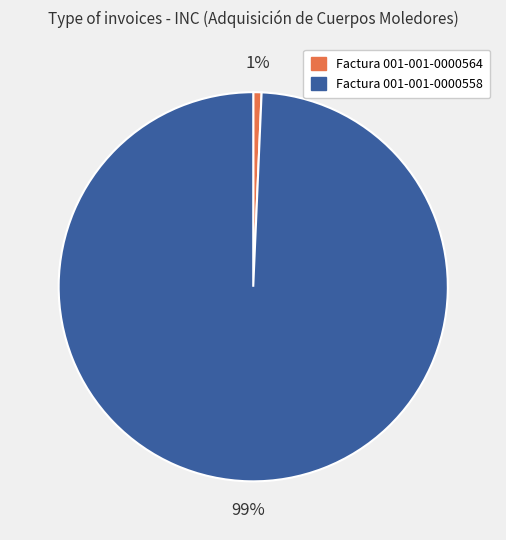

Does any single category account for the majority?

Yes